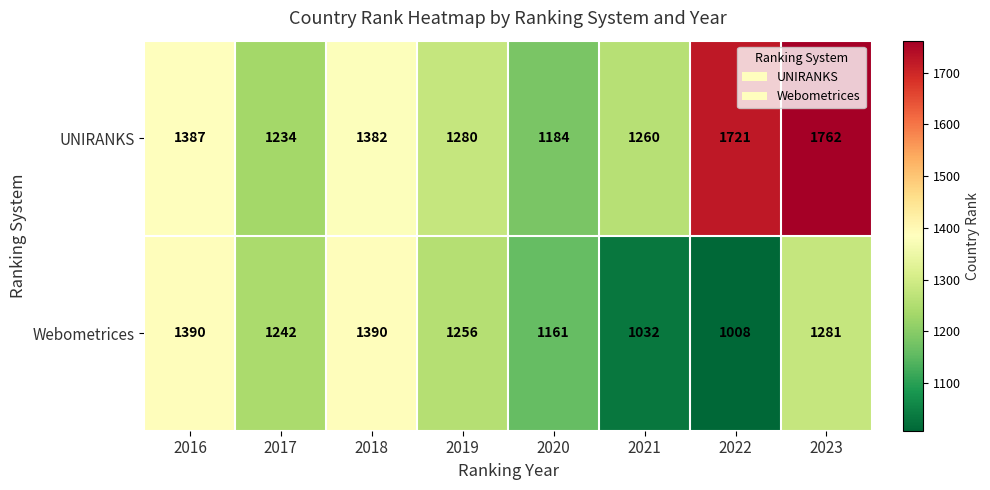

At which category is the sum across all series the highest?

2023